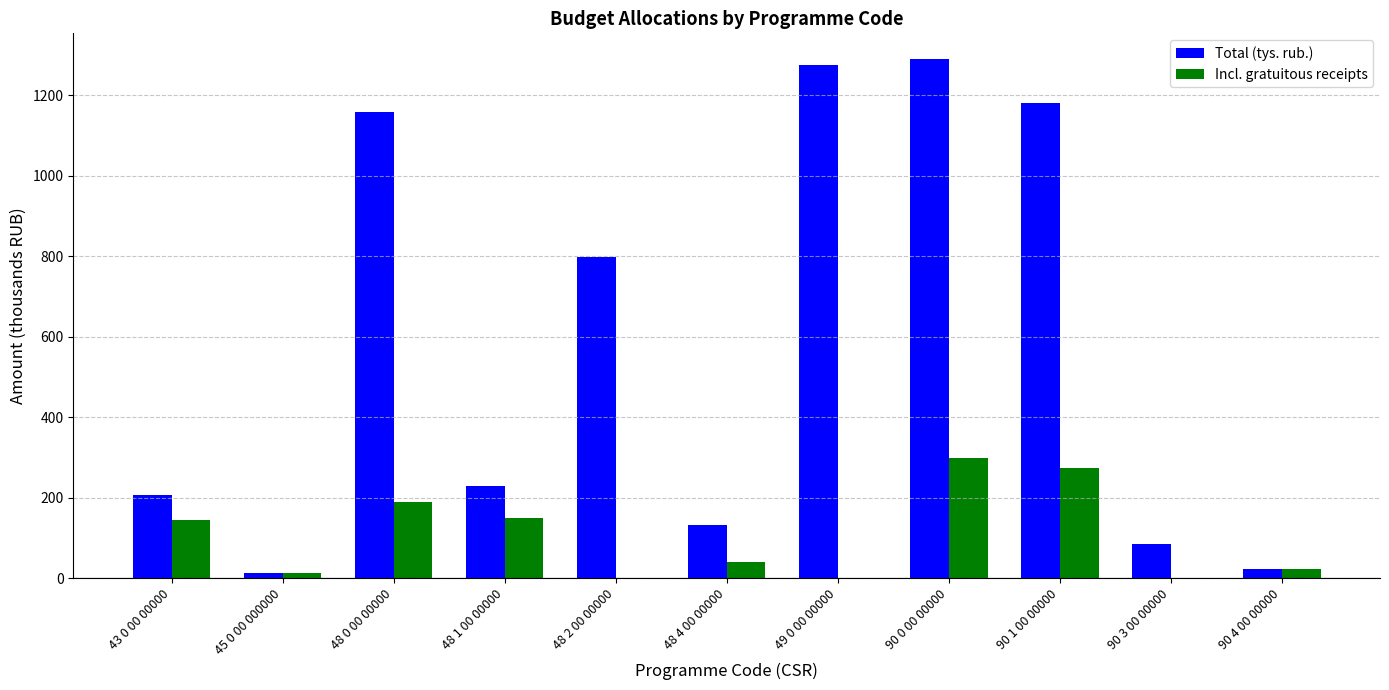

Reading left to right, list all the values displayed in this chart.

Total (tys. rub.): 43 0 00 00000=205.4	45 0 00 000000=13.0	48 0 00 00000=1158.9	48 1 00 00000=228.9	48 2 00 00000=797.1	48 4 00 00000=132.9	49 0 00 00000=1274.0	90 0 00 00000=1289.3	90 1 00 00000=1181.3	90 3 00 00000=85.0	90 4 00 00000=23.0
Incl. gratuitous receipts: 43 0 00 00000=143.9	45 0 00 000000=13.0	48 0 00 00000=189.0	48 1 00 00000=150.0	48 2 00 00000=0.0	48 4 00 00000=39.0	49 0 00 00000=0.0	90 0 00 00000=297.5	90 1 00 00000=274.5	90 3 00 00000=0.0	90 4 00 00000=23.0